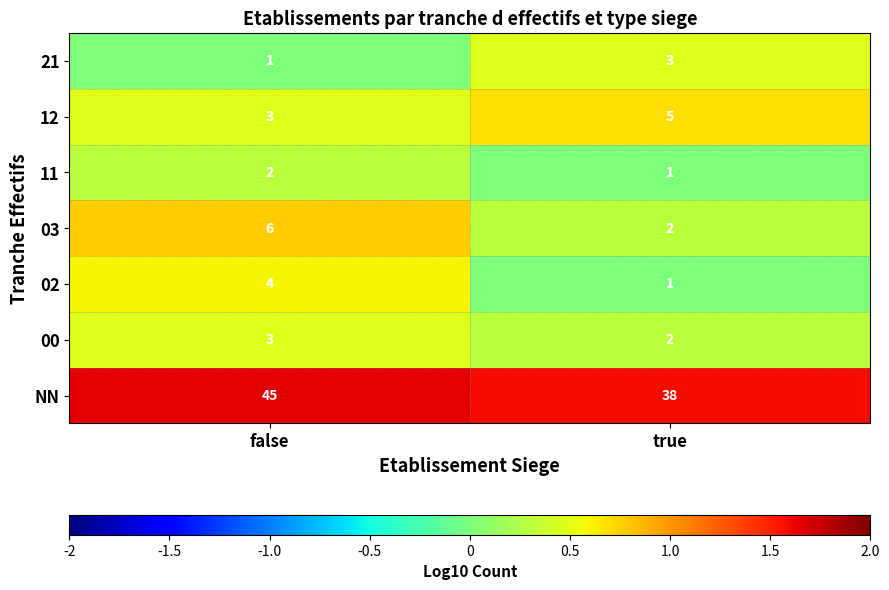

Is the value of 02 at false greater than the value of 03 at true?

Yes